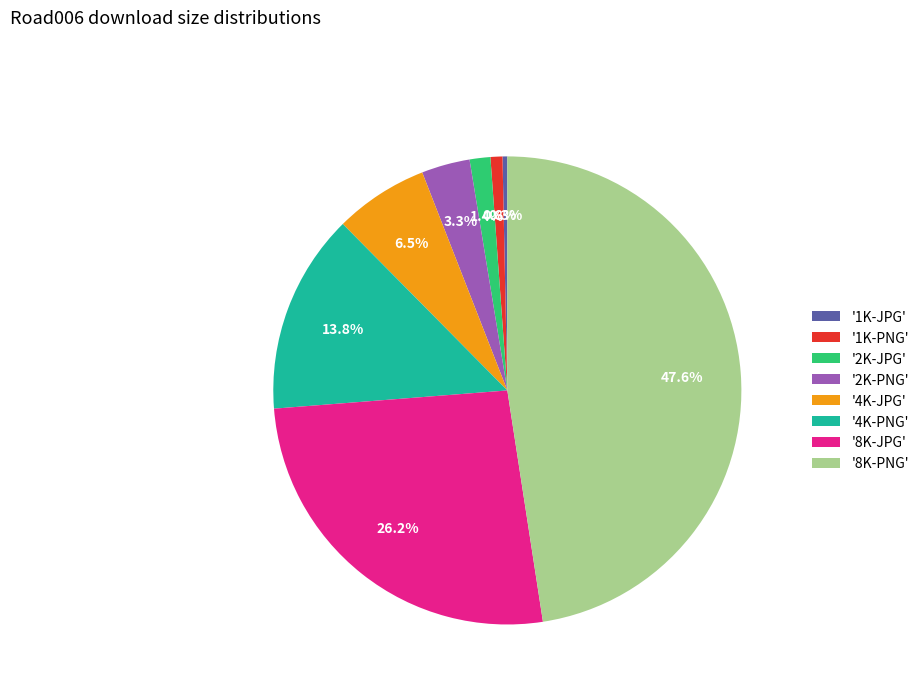

Does '8K-PNG' represent more than half of the total?

No